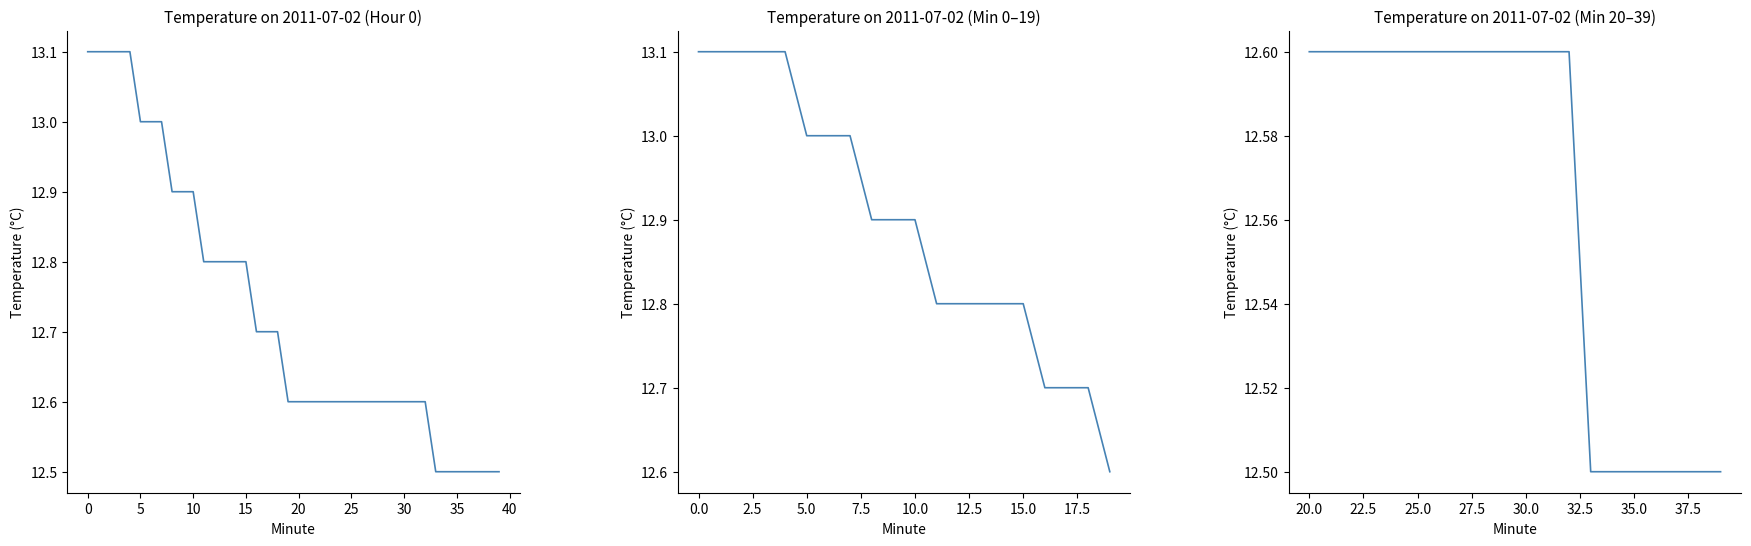

What is the average value?

12.6